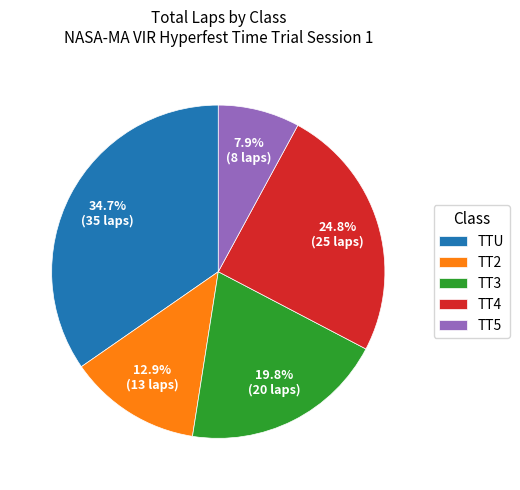

What is the ratio of the value at TT3 to the value at TT4?

0.8